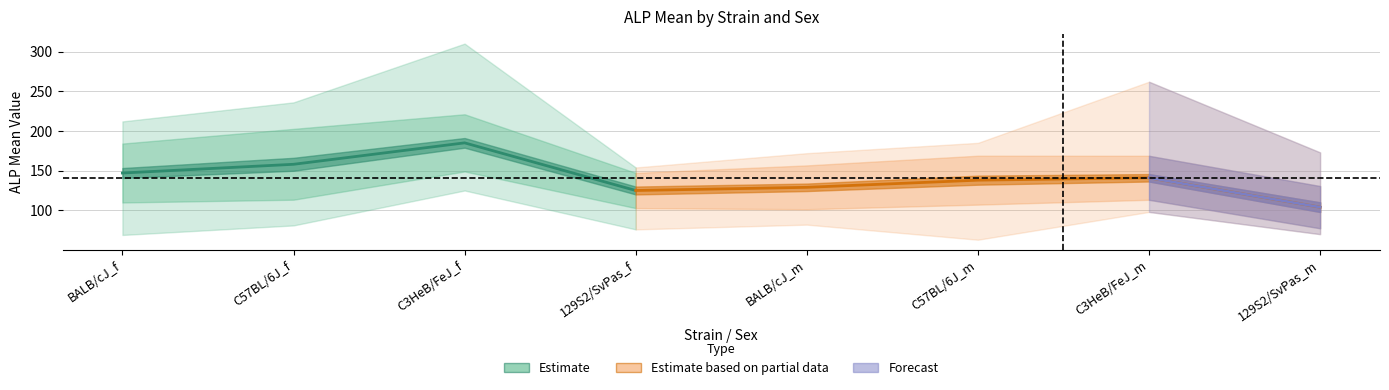

True or false: cv and maxval cross at least once.

False